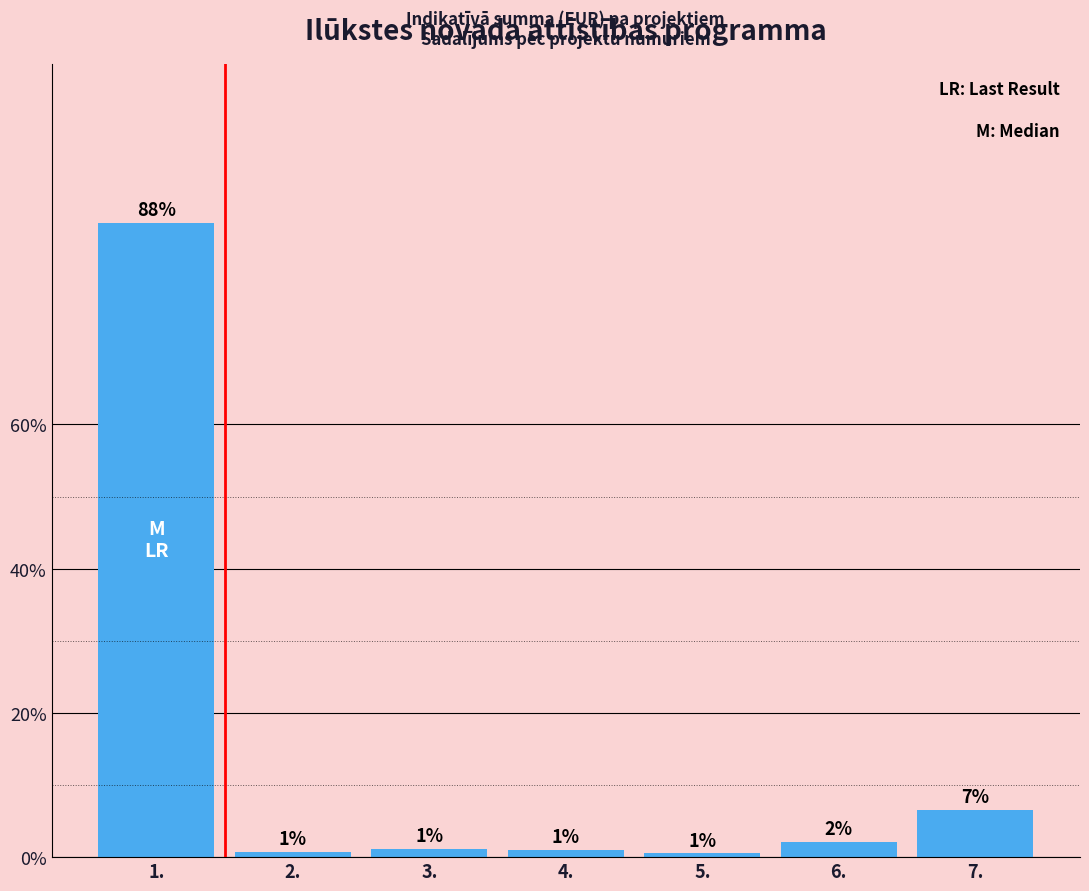

Is it true that the value at 1. is 88.0?

True